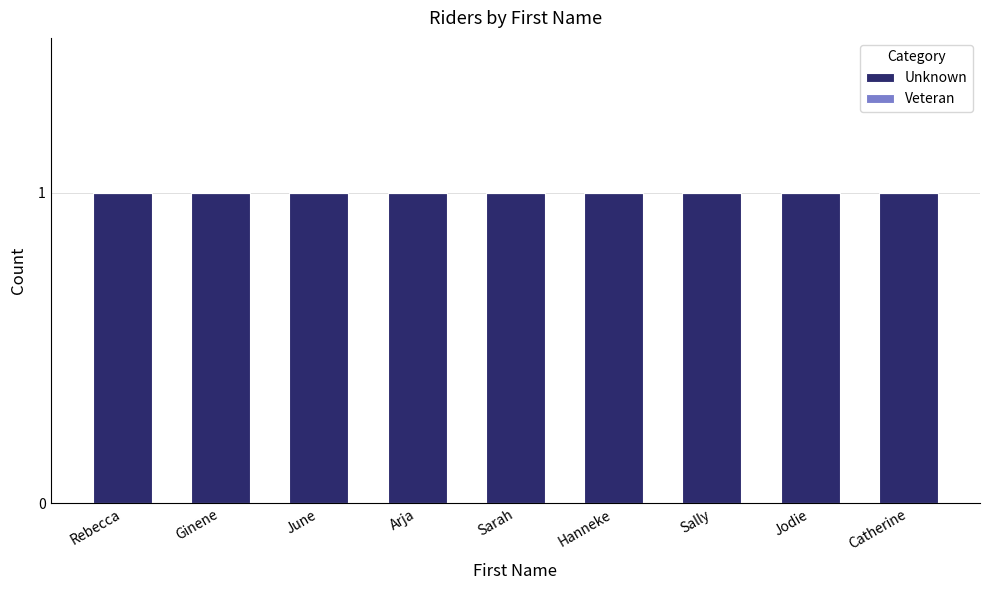

What is the minimum value for Unknown?

1